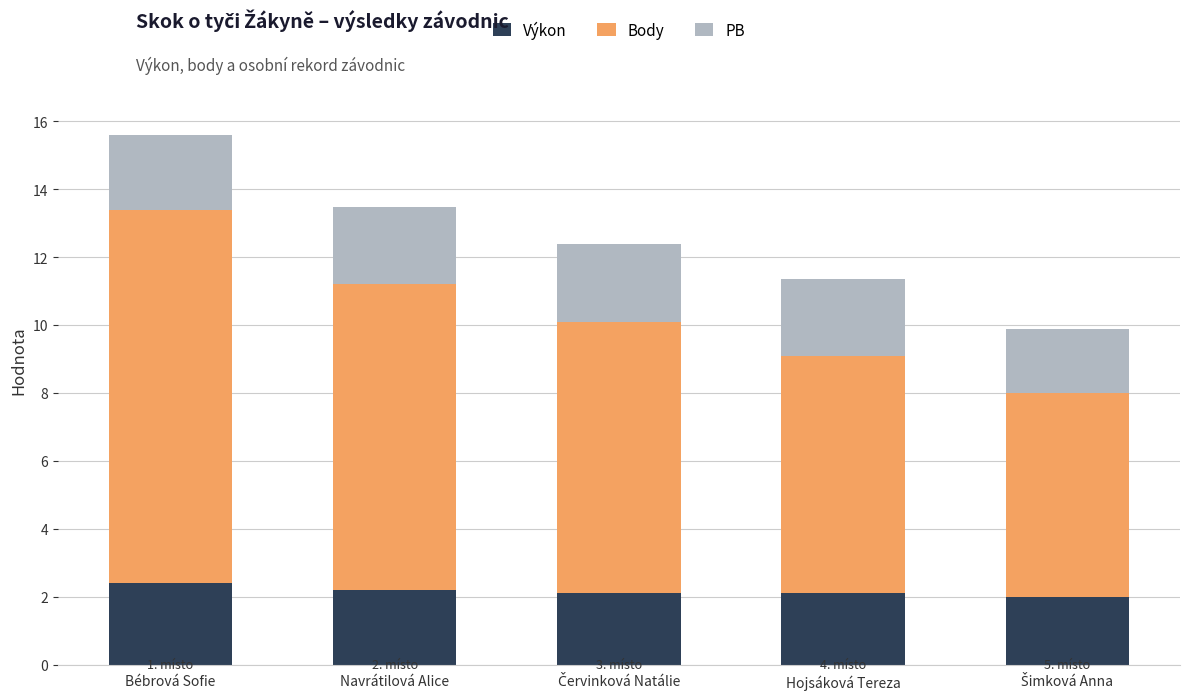

Is it true that Výkon equals 0.7 at Hojsáková Tereza?

False